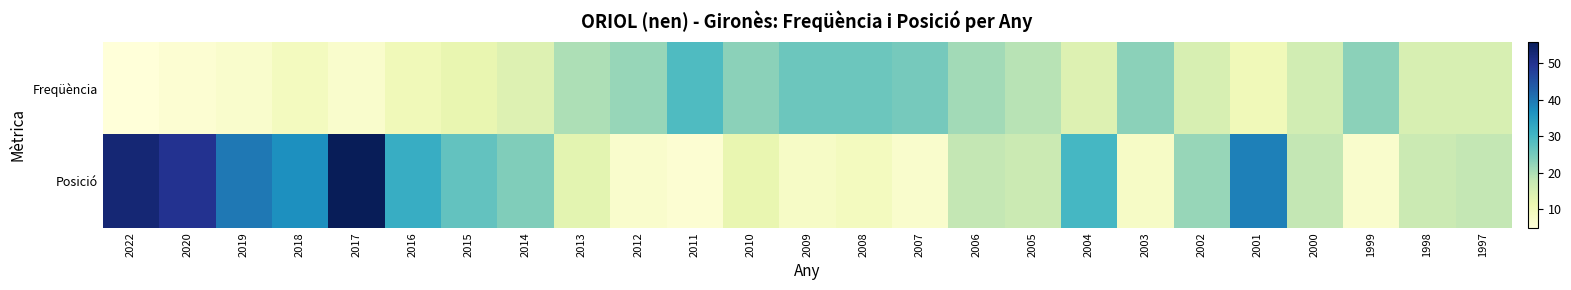

Reading left to right, what are all the values shown in this chart?

Freqüència: 2022=5	2020=6	2019=7	2018=9	2017=7	2016=10	2015=12	2014=14	2013=20	2012=22	2011=29	2010=23	2009=26	2008=26	2007=25	2006=21	2005=19	2004=14	2003=23	2002=15	2001=10	2000=16	1999=23	1998=15	1997=15
Posició: 2022=53	2020=50	2019=40	2018=37	2017=56	2016=32	2015=27	2014=24	2013=13	2012=7	2011=6	2010=12	2009=8	2008=9	2007=7	2006=18	2005=17	2004=30	2003=8	2002=22	2001=39	2000=18	1999=7	1998=17	1997=18